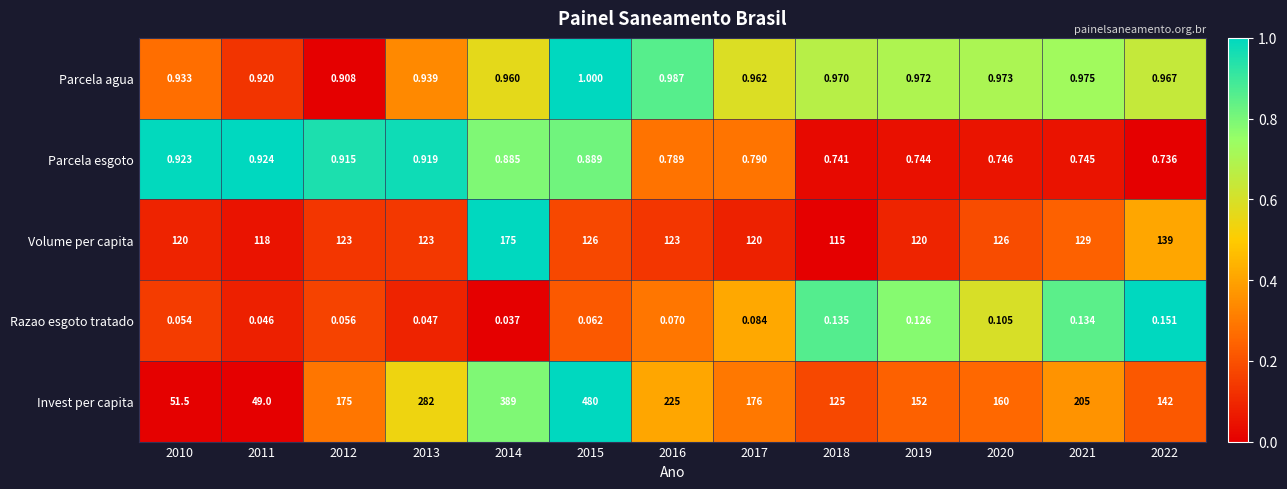

List the series in order of their peak value, lowest first.

Razao esgoto tratado, Parcela esgoto, Parcela agua, Volume per capita, Invest per capita